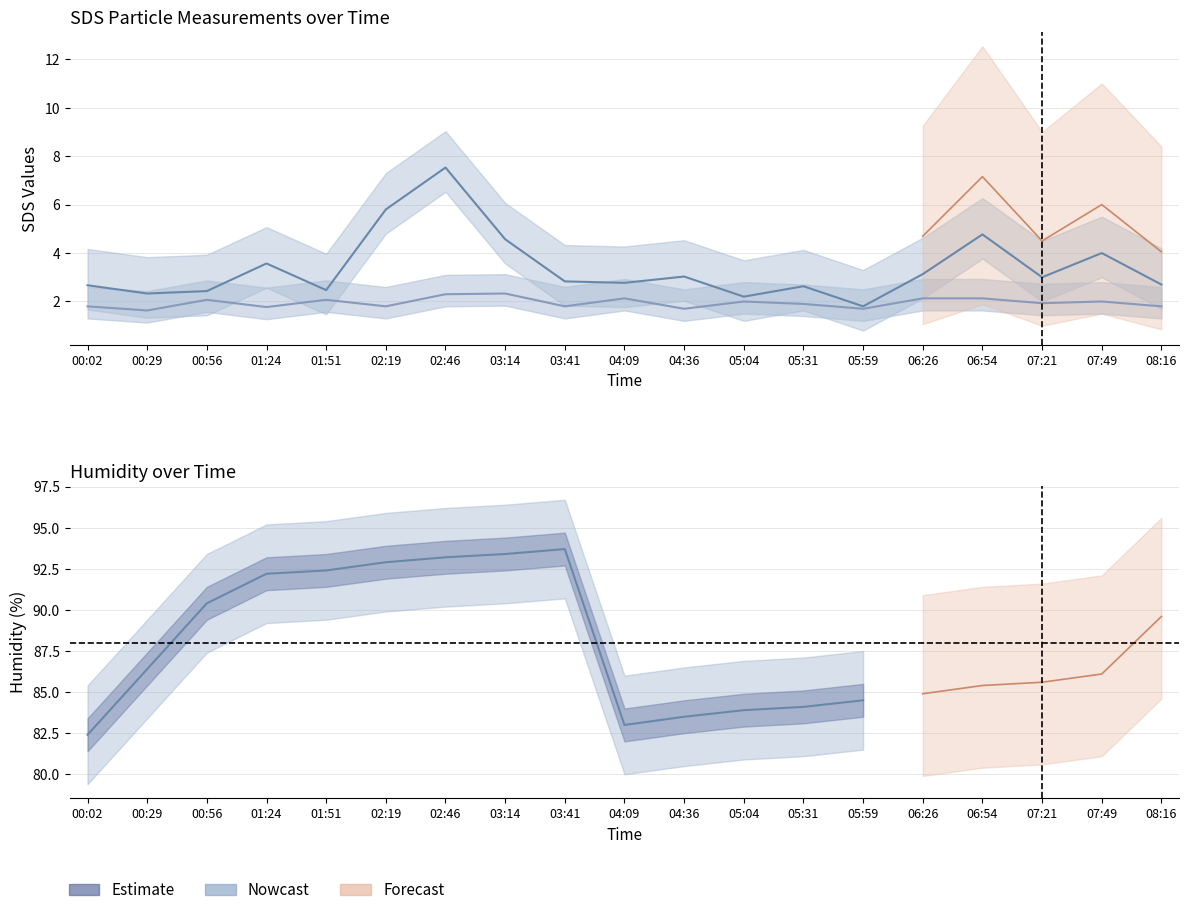

What is the difference between the maximum and second lowest values in the SDS_P1 series?

5.3